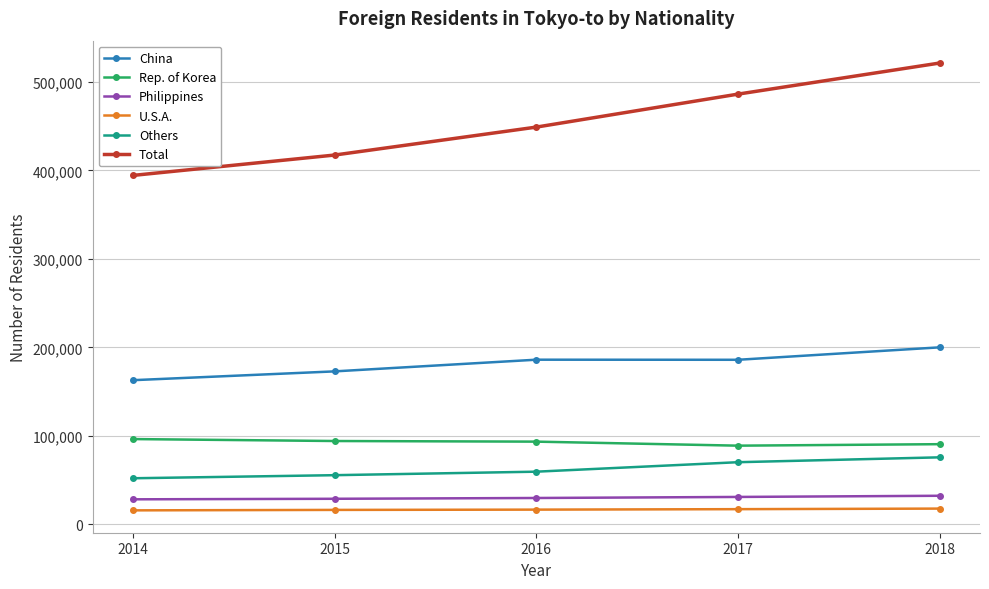

Is the value of Total at 2015 greater than the value of Philippines at 2015?

Yes